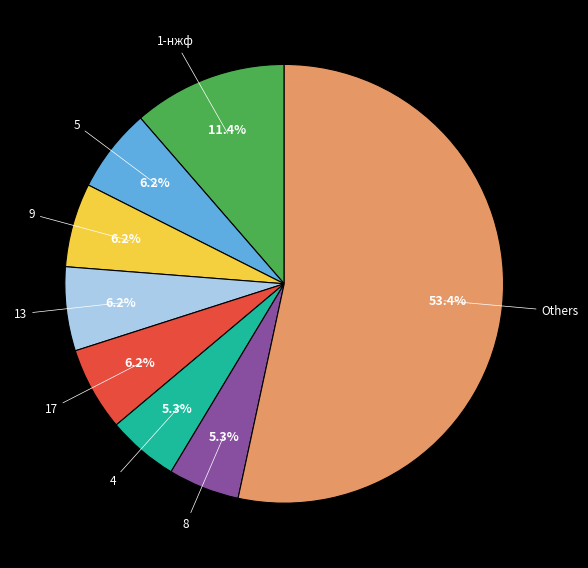

Which slice is the largest?

Others